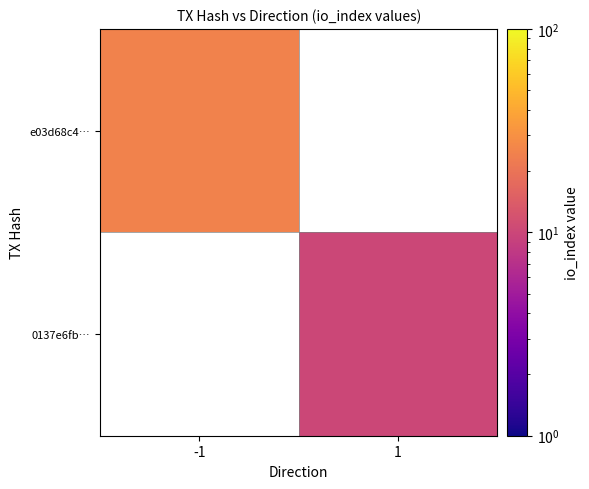

Count the number of categories in the chart.

2